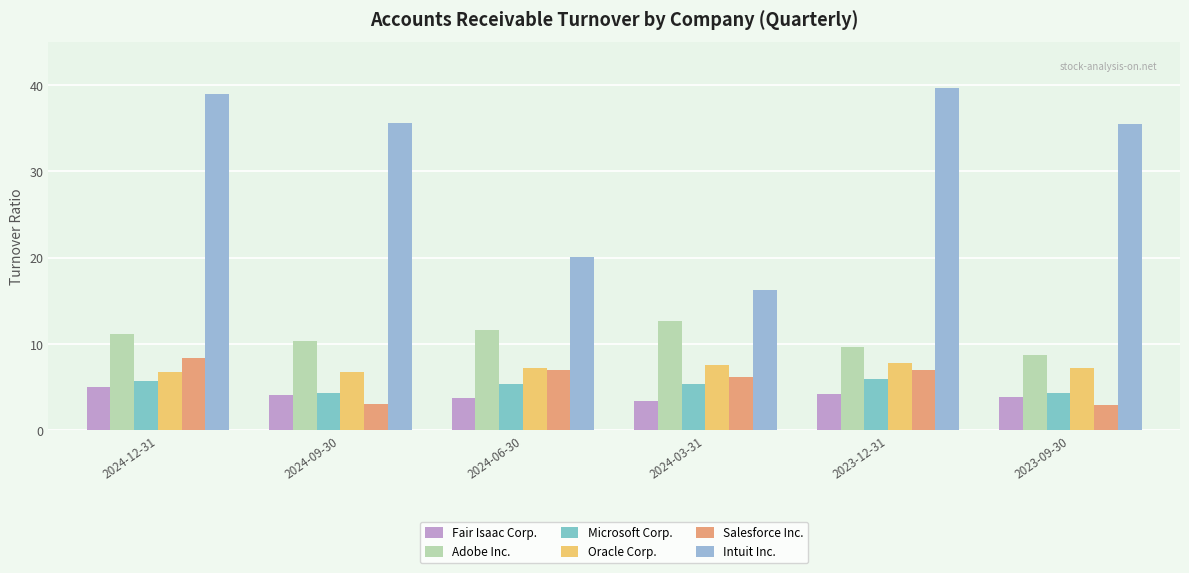

What is the label of the 5th bar from the left?

2023-12-31